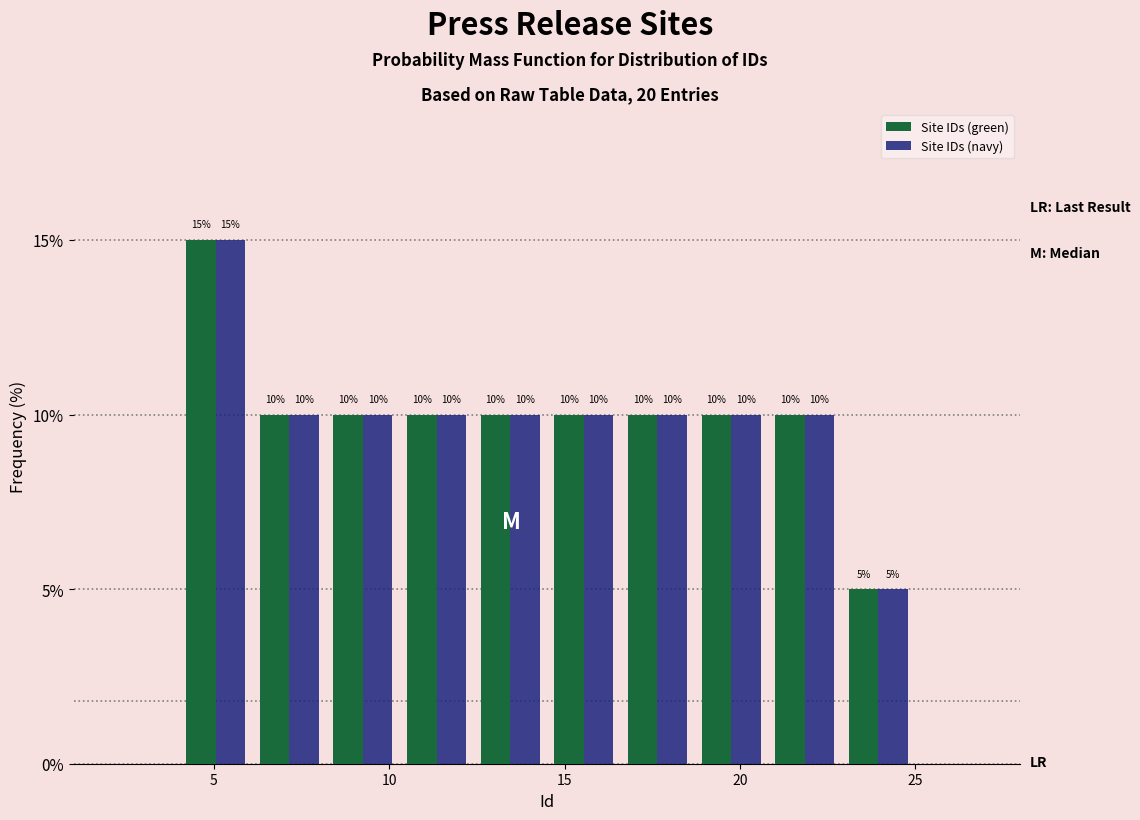

What is the height of the Site IDs (navy) bar covering 22.9 to 25.0 on the x-axis? The bar edges are not printed on the chart, so give them approximately, as read against the axis.

5